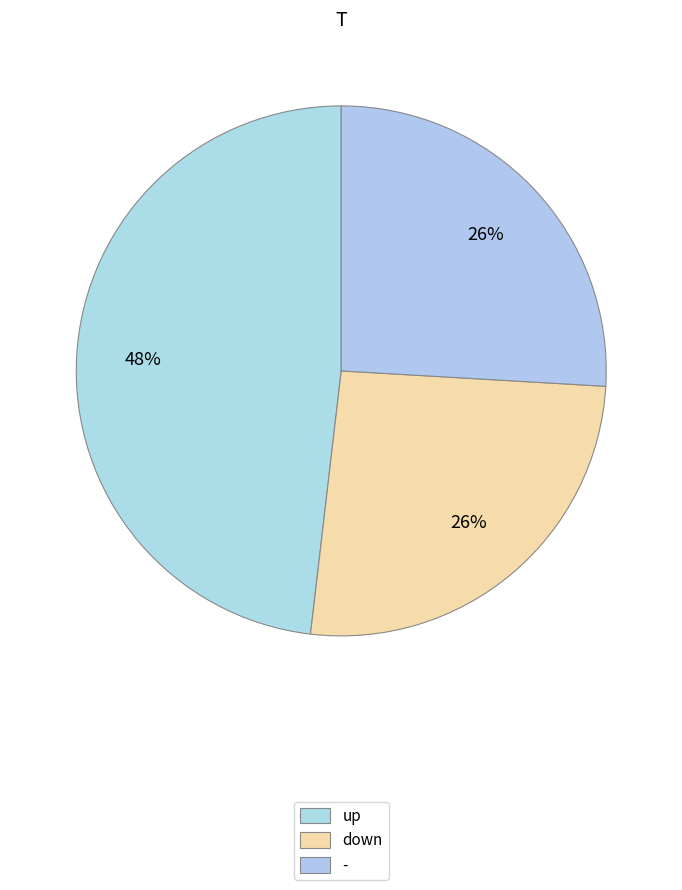

True or false: down accounts for 15% of the total.

False